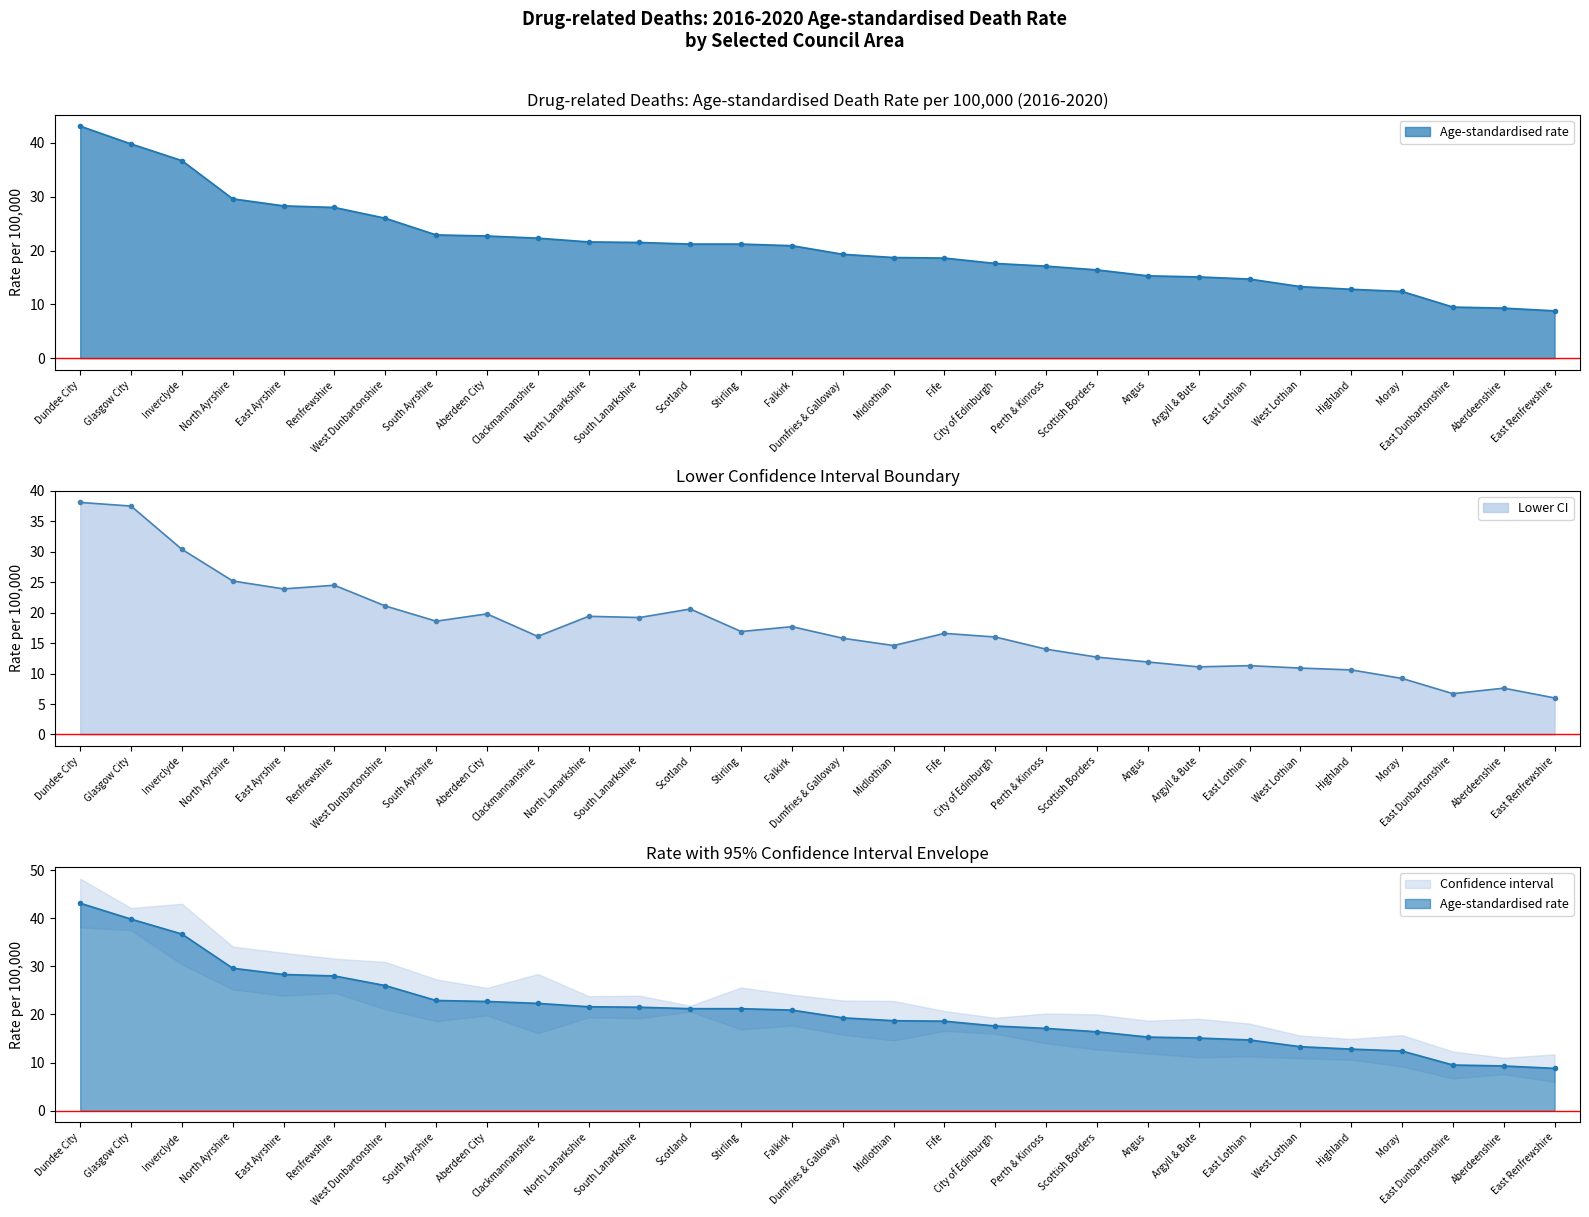

At which category is the sum across all series the highest?

Dundee City